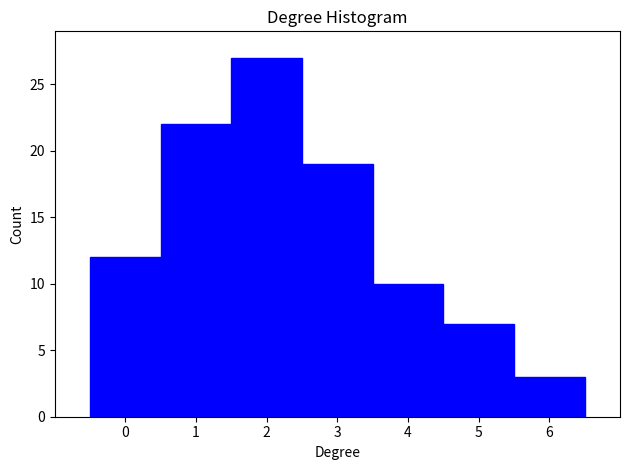

Reading left to right, transcribe this chart: for each bar, give the range it covers on the x-axis and its height. The values are not printed on the chart, so give them approximately, as read against the axis.

-0.5 to 0.5: 12
0.5 to 1.5: 22
1.5 to 2.5: 27
2.5 to 3.5: 19
3.5 to 4.5: 10
4.5 to 5.5: 7
5.5 to 6.5: 3